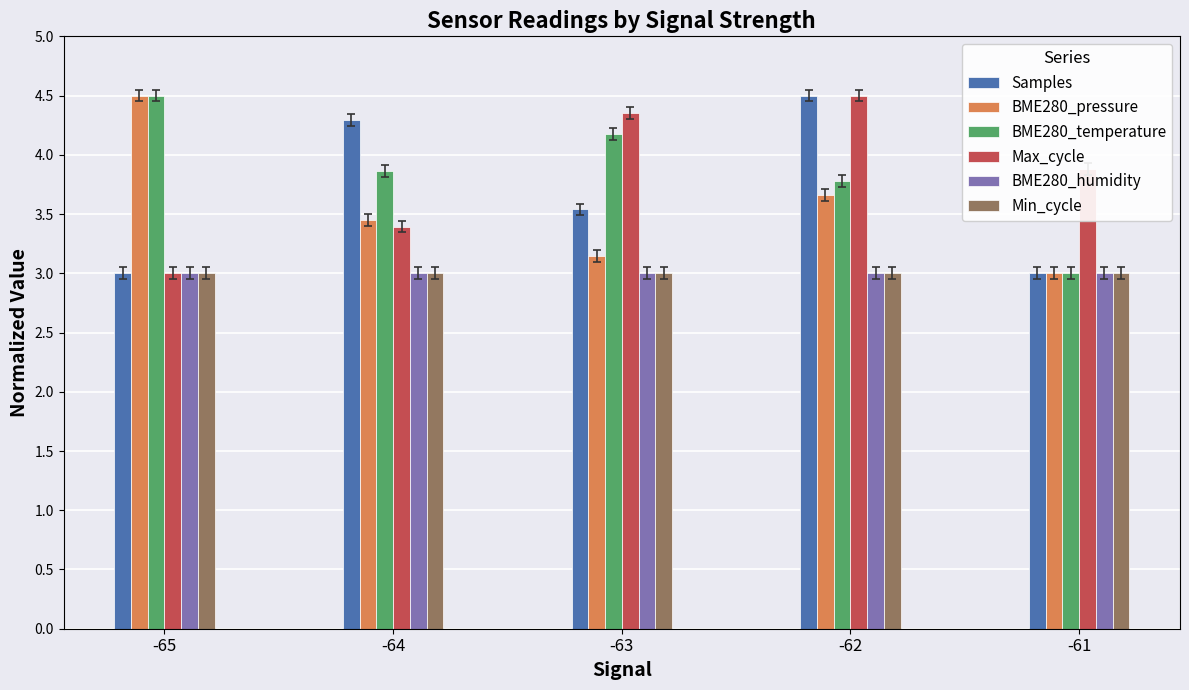

Count the number of categories in the chart.

5